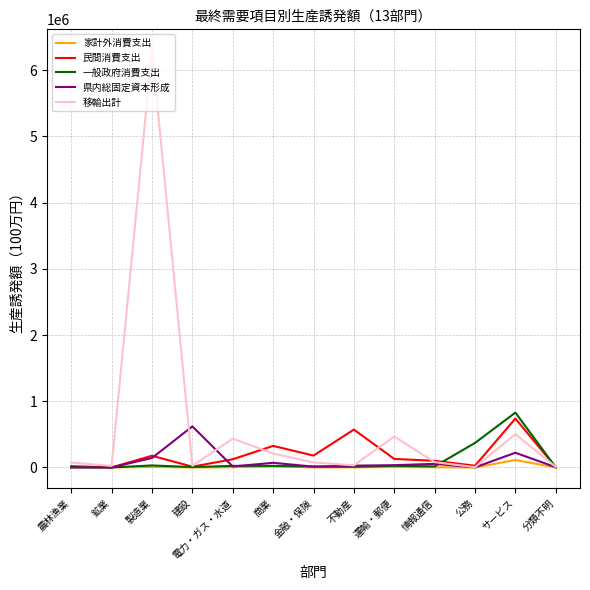

Which series changed the most between 製造業 and サービス?

移輸出計